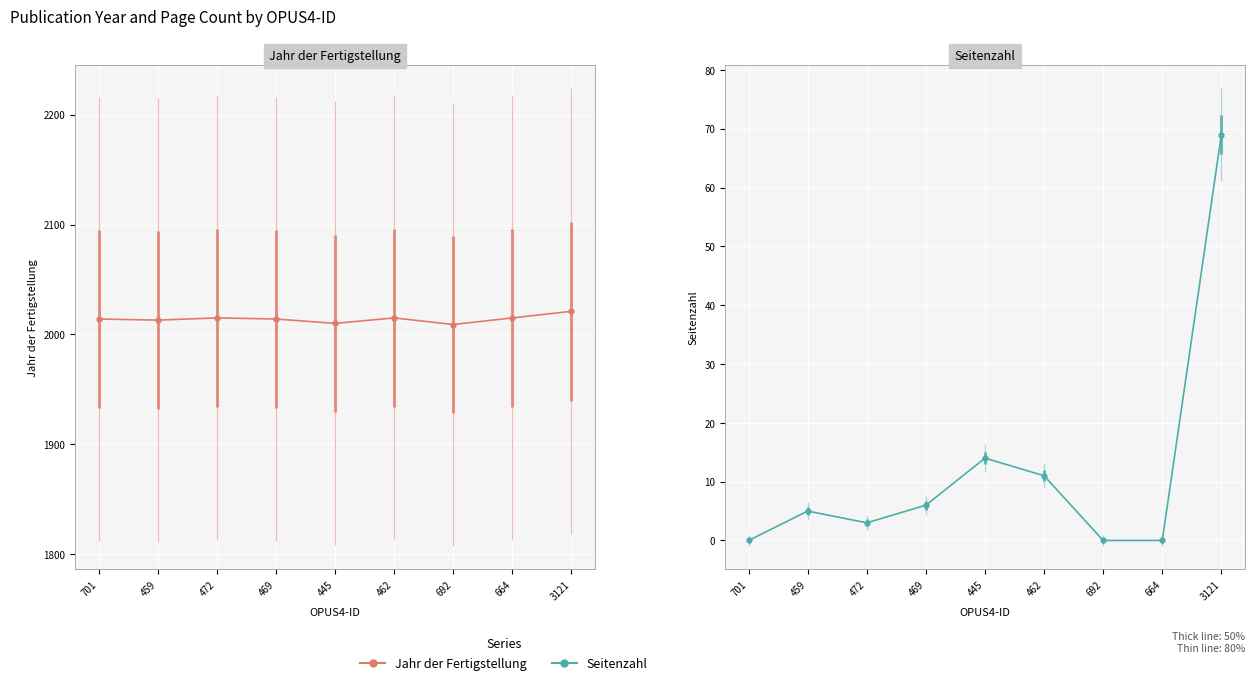

True or false: Seitenzahl and Jahr der Fertigstellung intersect in this chart.

False